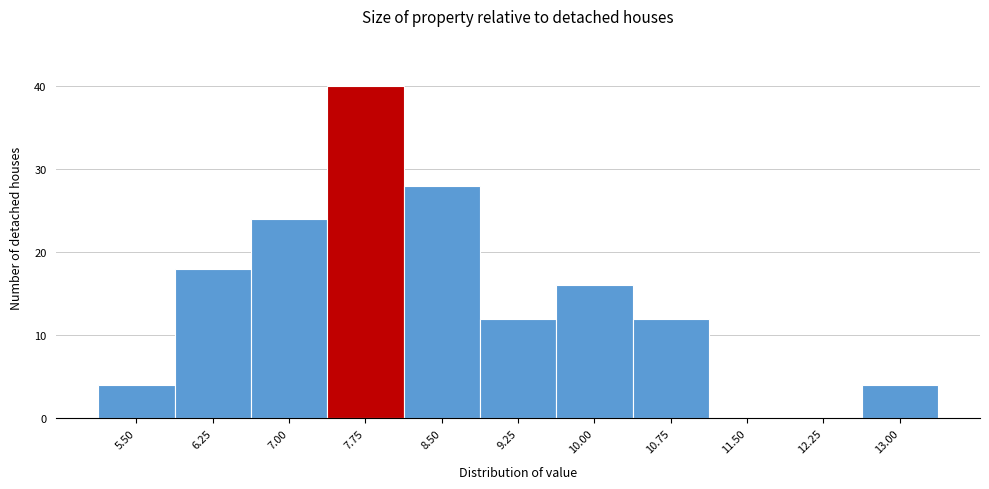

Reading right to left, what are all the values shown in this chart?

13.00=4	12.25=0	11.50=0	10.75=12	10.00=16	9.25=12	8.50=28	7.75=40	7.00=24	6.25=18	5.50=4